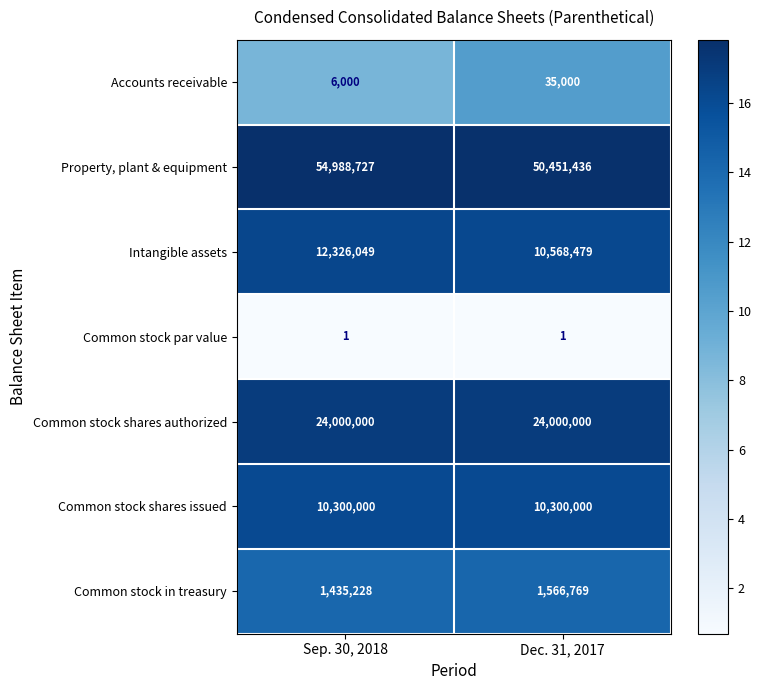

Reading right to left, extract all data points from this chart.

Accounts receivable: Dec. 31, 2017=35000	Sep. 30, 2018=6000
Property, plant & equipment: Dec. 31, 2017=50451436	Sep. 30, 2018=54988727
Intangible assets: Dec. 31, 2017=10568479	Sep. 30, 2018=12326049
Common stock par value: Dec. 31, 2017=1	Sep. 30, 2018=1
Common stock shares authorized: Dec. 31, 2017=24000000	Sep. 30, 2018=24000000
Common stock shares issued: Dec. 31, 2017=10300000	Sep. 30, 2018=10300000
Common stock in treasury: Dec. 31, 2017=1566769	Sep. 30, 2018=1435228